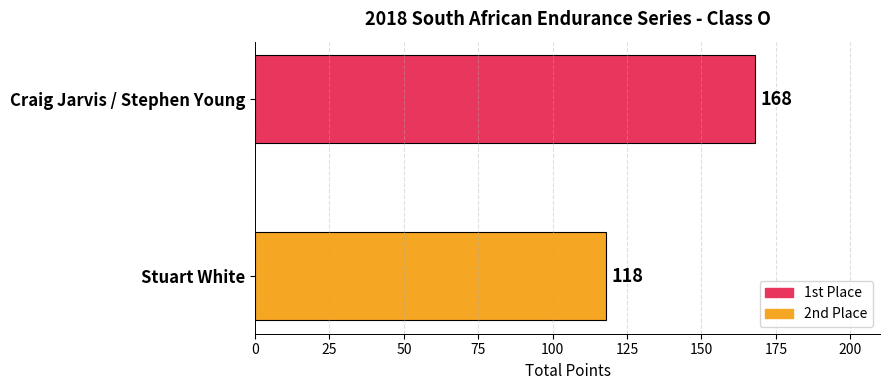

What is the label of the 2nd bar from the top?

Stuart White